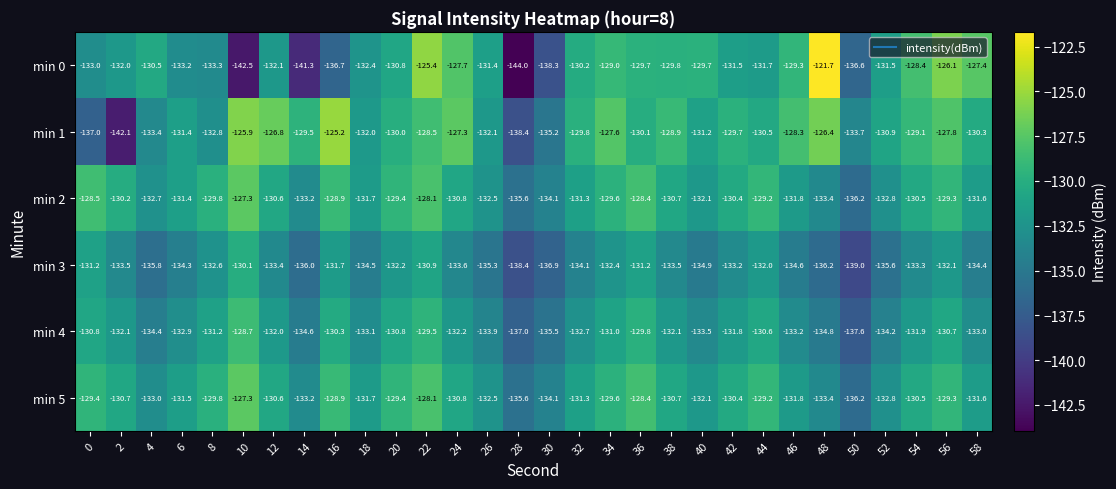

True or false: min 5 has a value of -191.3 at 48.

False